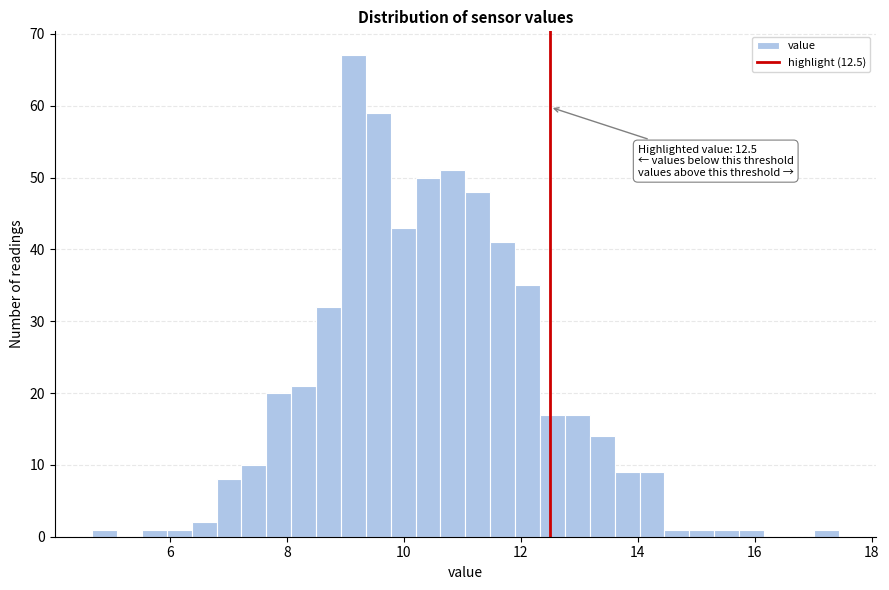

Around what value on the x-axis is the tallest bar? Give the approximate position of its centre, as read against the axis.

9.2